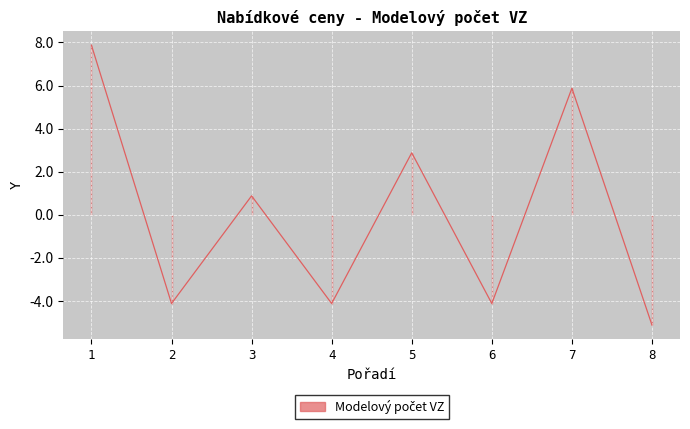

Which label corresponds to the smallest value in the chart?

8